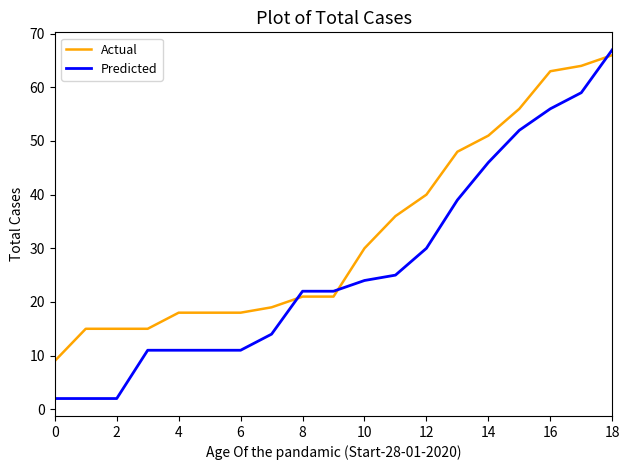

What is the difference between the maximum and minimum values in the Predicted series?

65